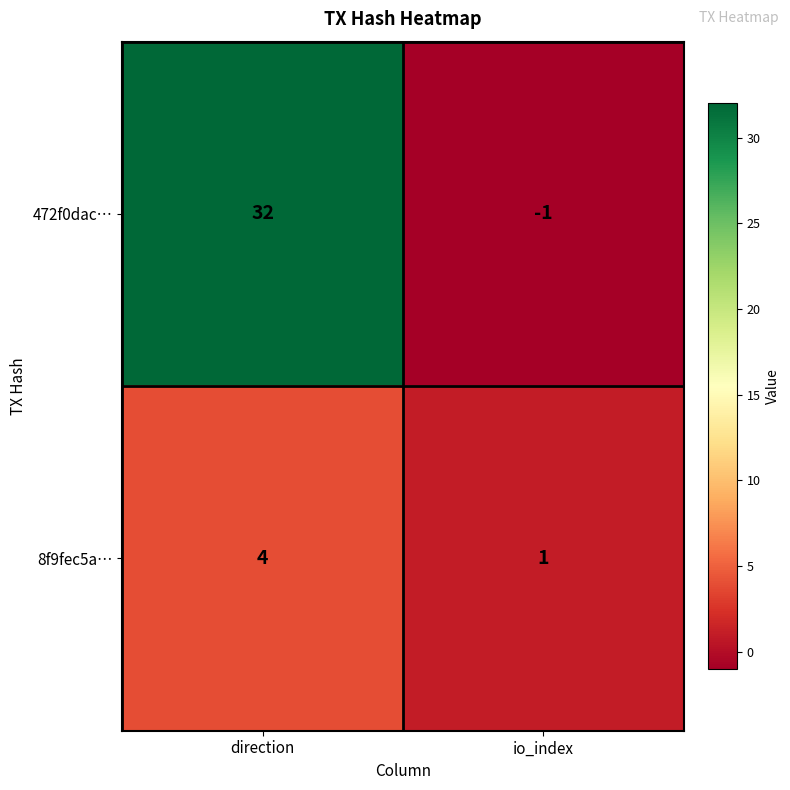

Which series has the largest total across all categories?

472f0dac…